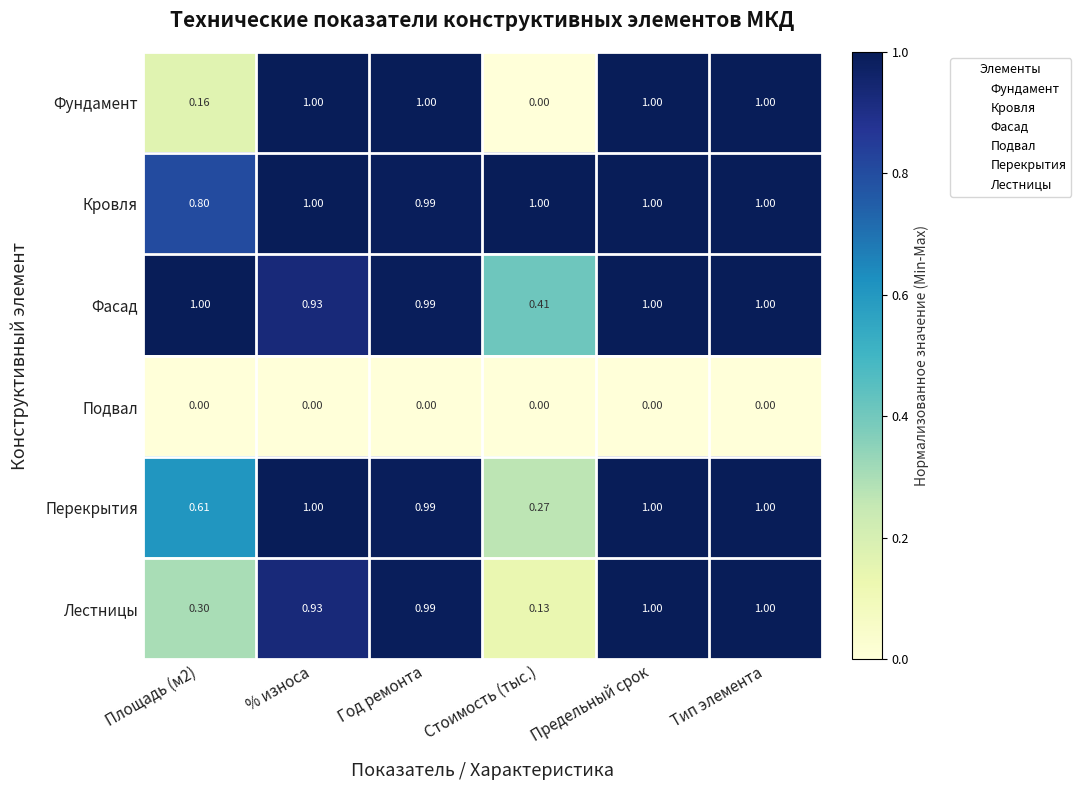

How many categories are shown in the chart?

6